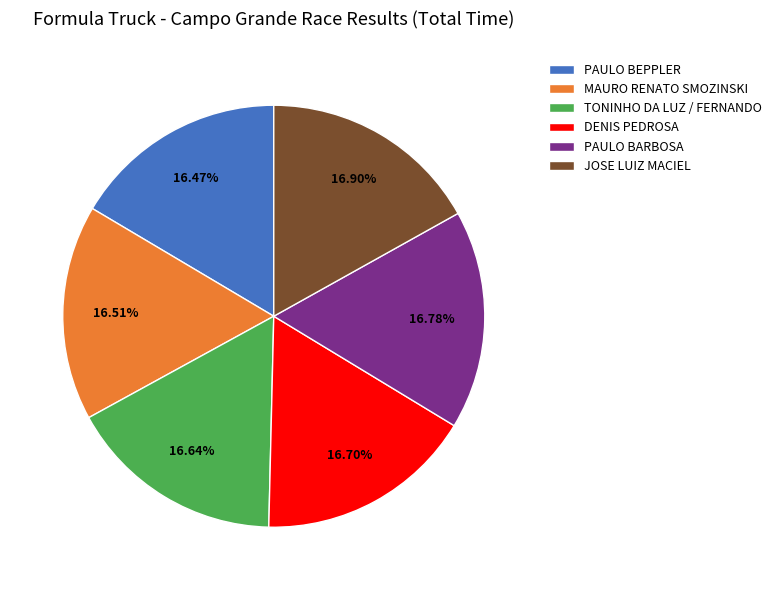

Is there any slice that represents more than half of the pie?

No